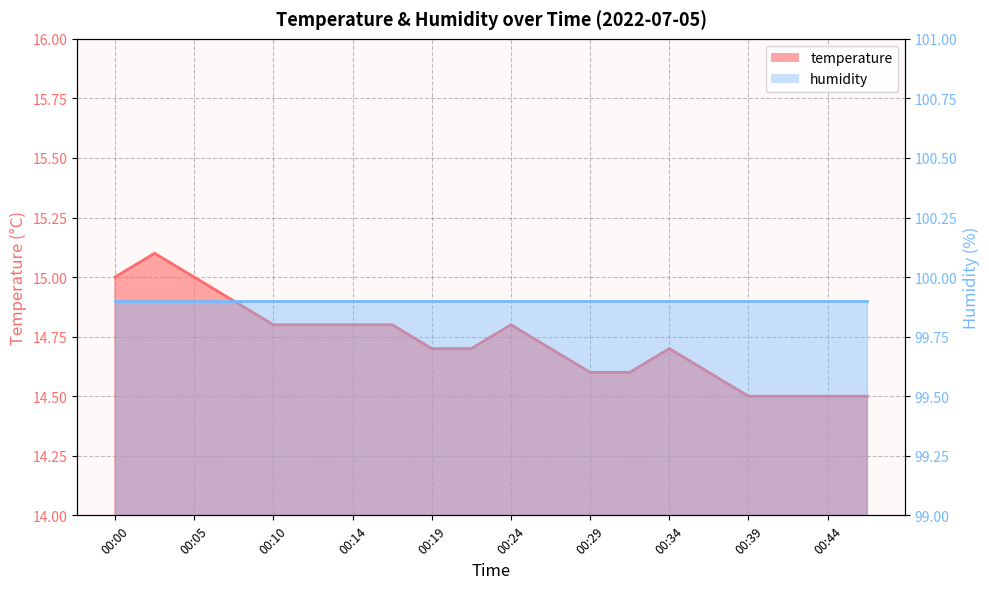

The value at 00:12 is 9.1. True or false?

False